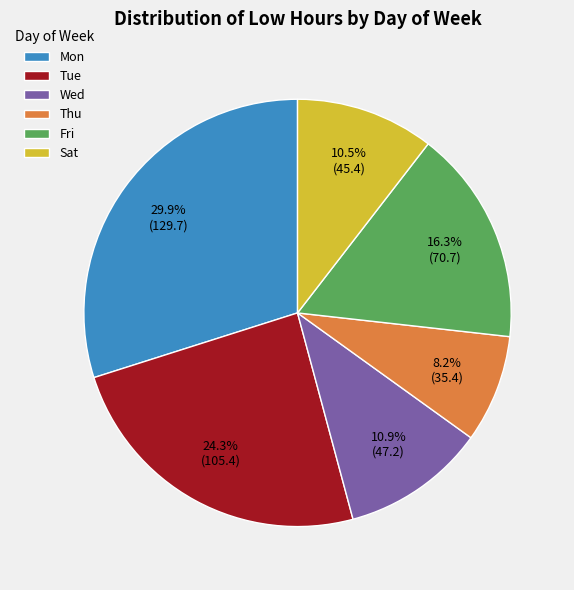

Is the sum of Thu and Mon greater than half?

No